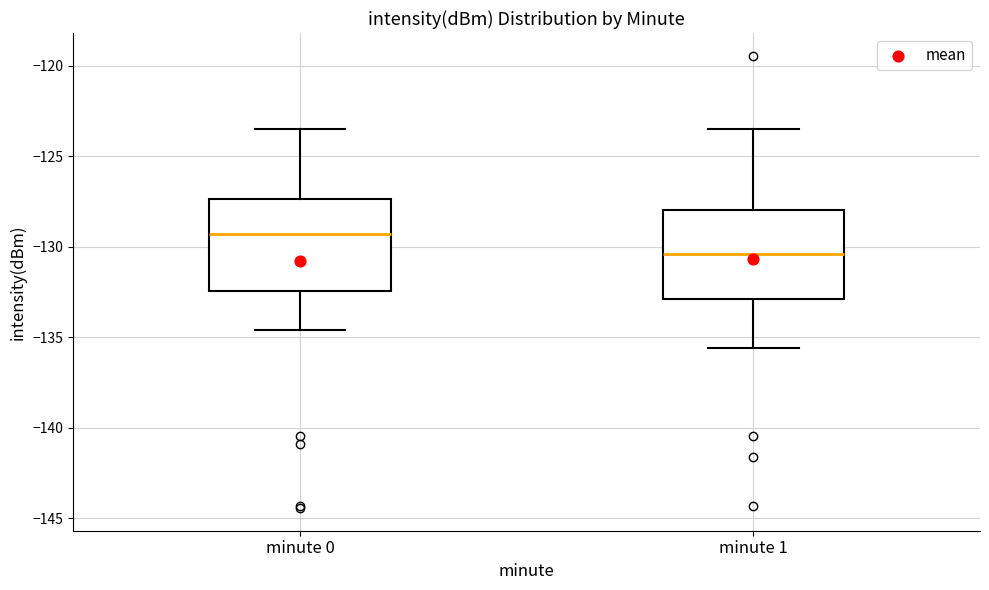

Which box has the highest median line?

minute 0